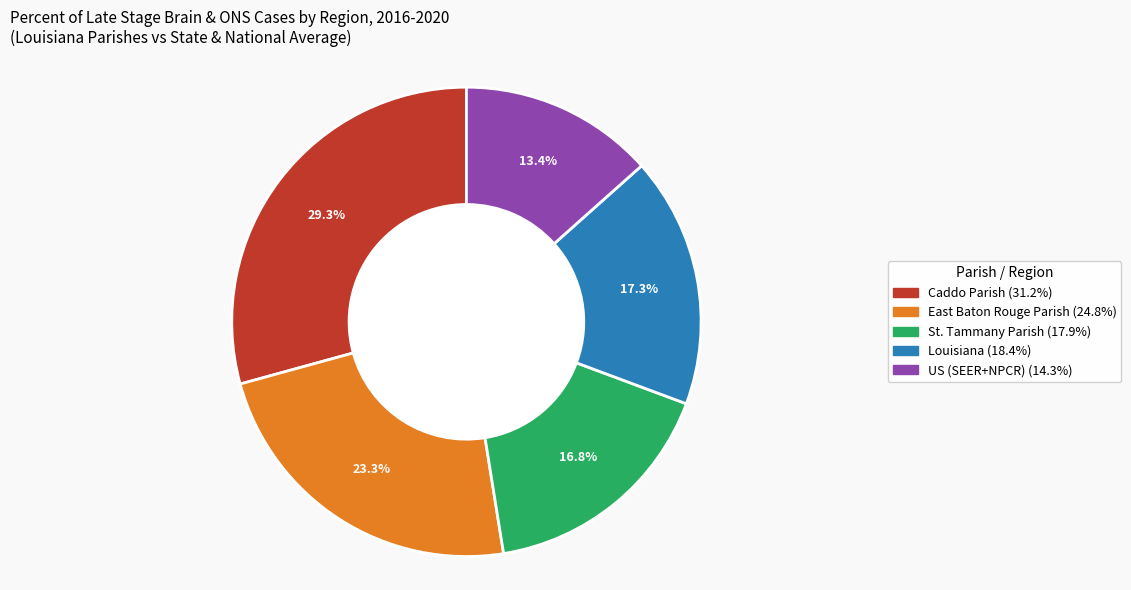

Does Louisiana account for over 50% of the chart?

No